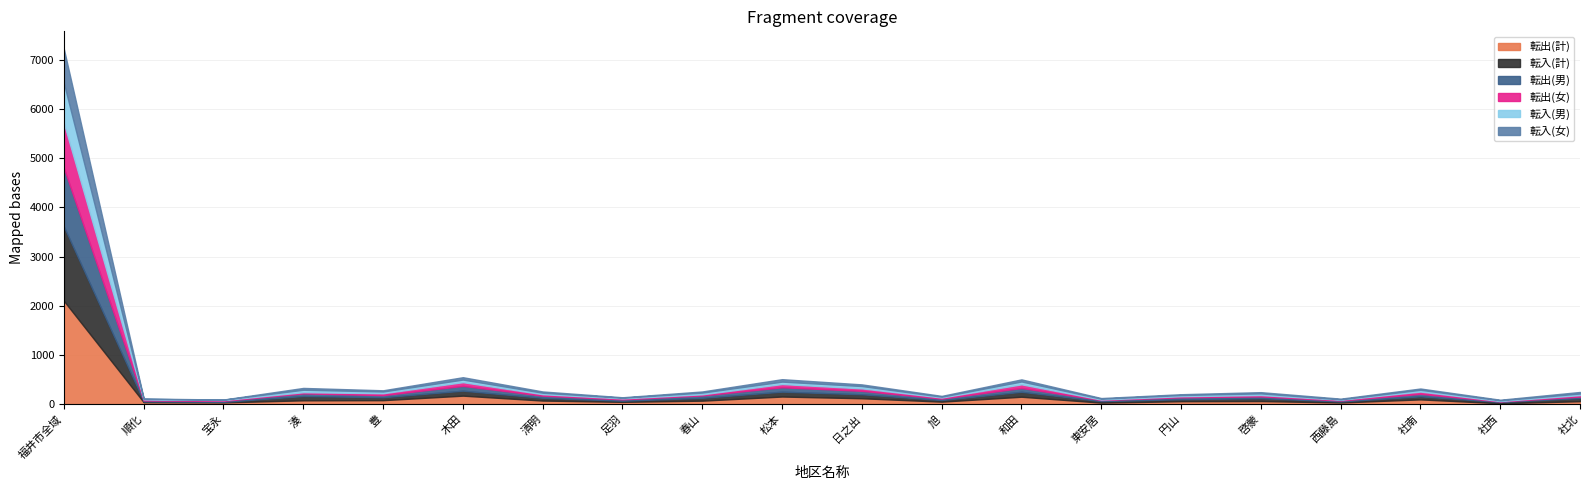

Which series has the widest spread of values?

転出(計)